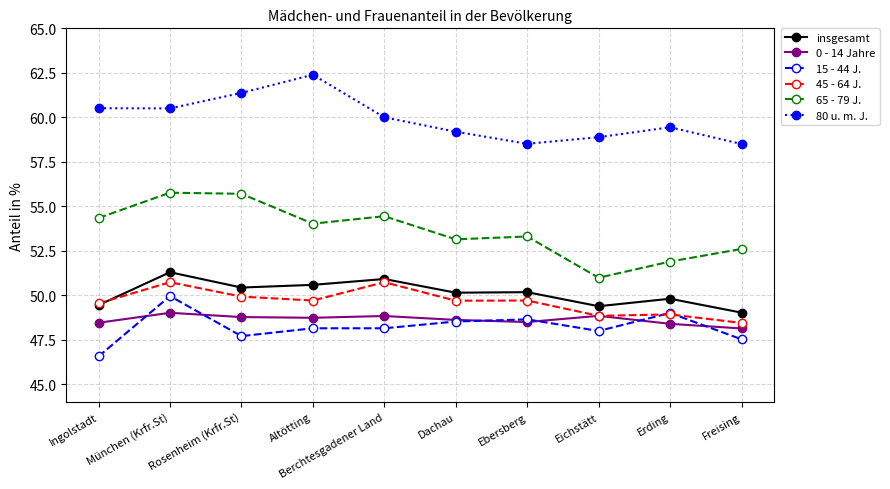

What is the label of the 8th point from the right?

Rosenheim (Krfr.St)